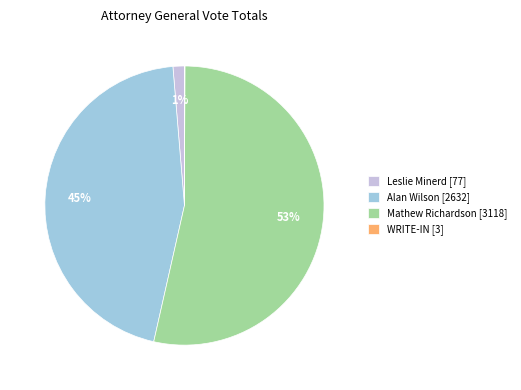

Which slice represents more than half of the pie?

Mathew Richardson